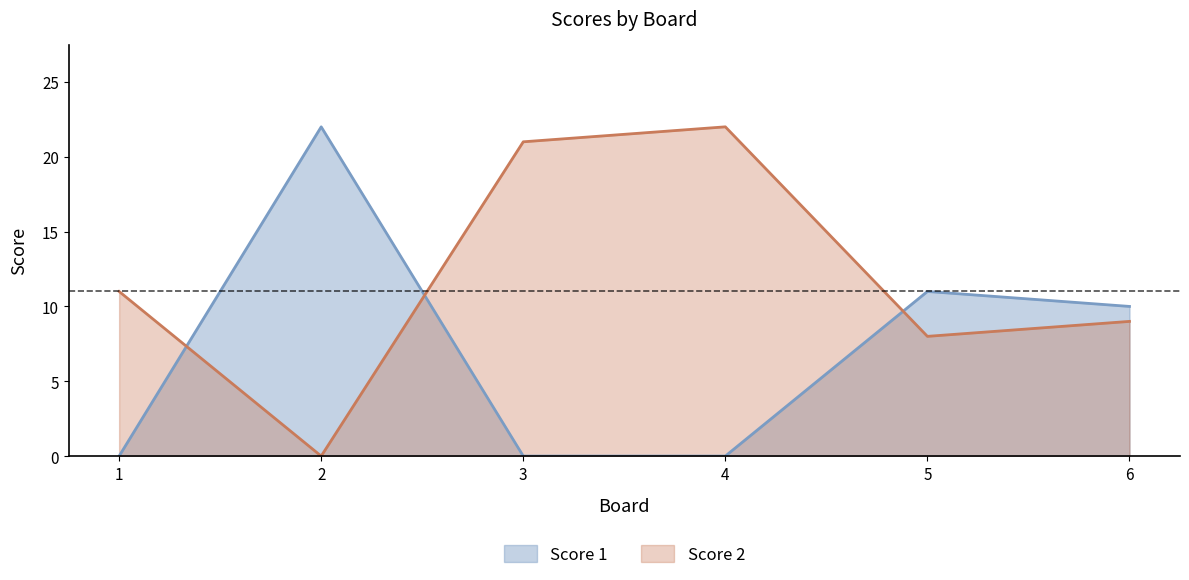

Between 2 and 4, which is larger?

2